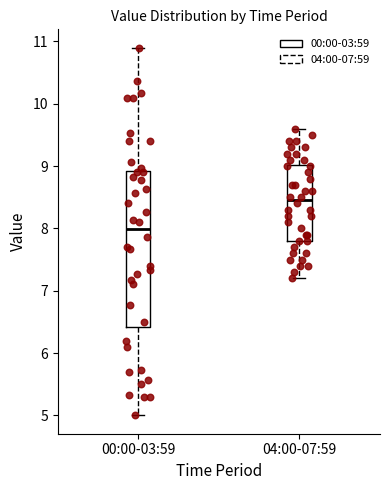

Reading left to right, read every box against the y-axis: the position of its median line, the range the box covers, and the ends of its whiskers. The values are not printed on the chart, so give them approximately, as read against the axis.

00:00-03:59: median 8.0, box 6.4 to 8.9, whiskers 5.0 to 10.9
04:00-07:59: median 8.5, box 7.8 to 9.0, whiskers 7.2 to 9.6